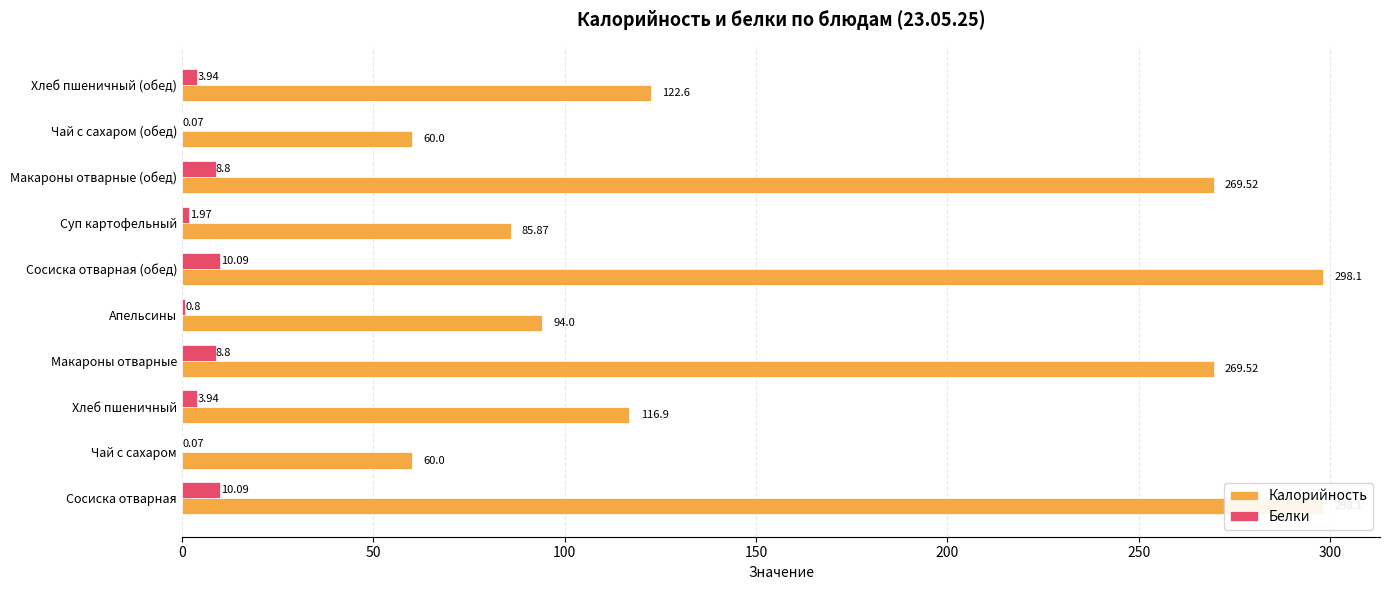

At how many categories does at least one series exceed 278?

2